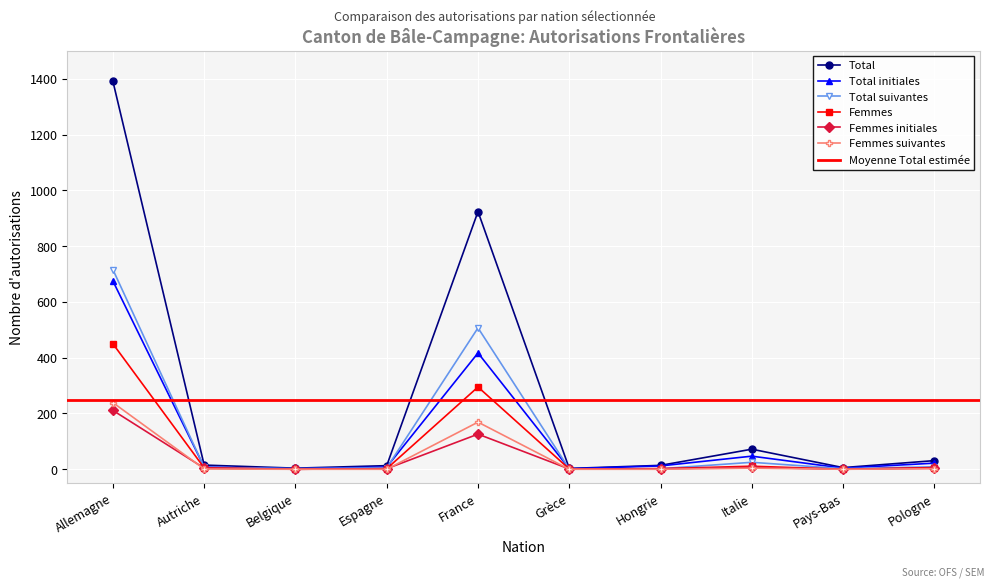

Rank the series by their maximum value, from lowest to highest.

Femmes initiales, Femmes suivantes, Femmes, Total initiales, Total suivantes, Total